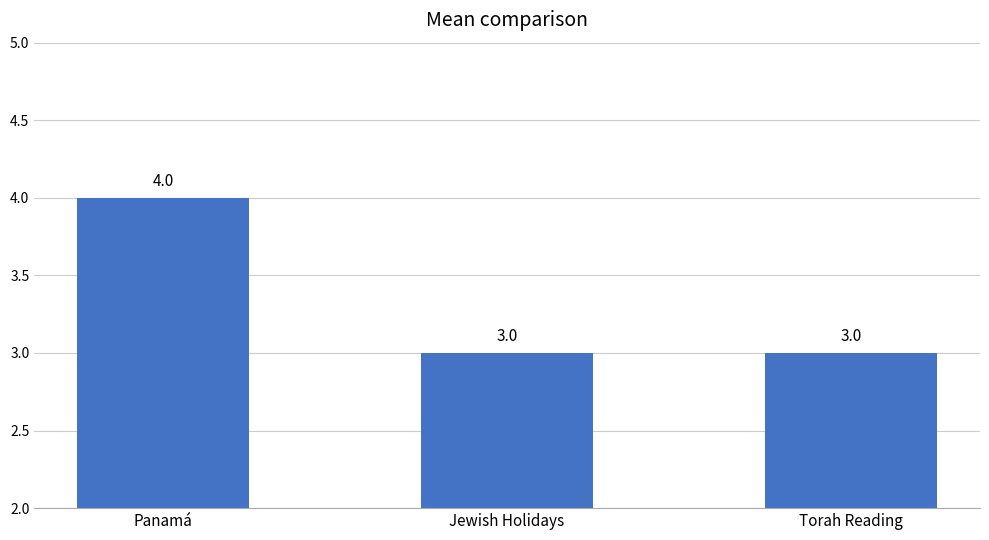

Reading left to right, what are all the values shown in this chart?

4	3	3